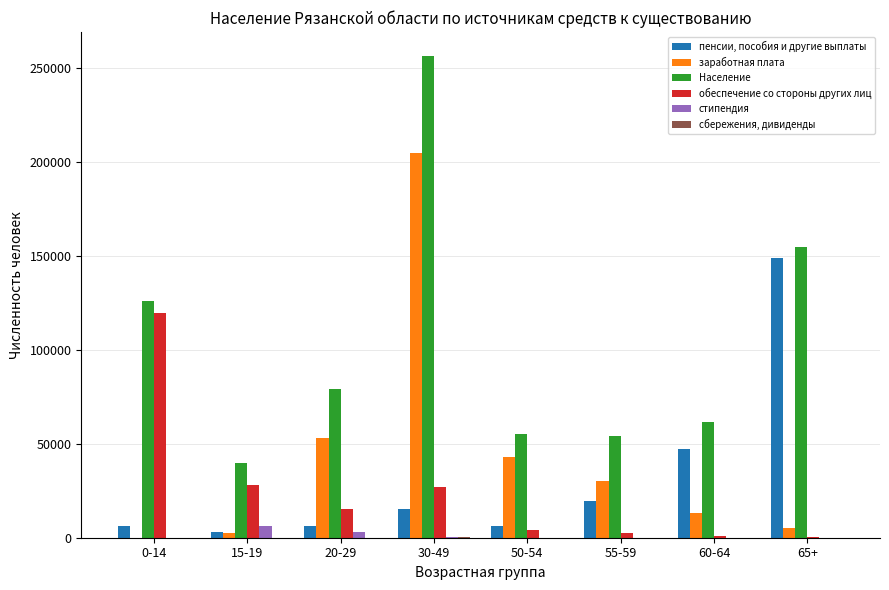

The value of заработная плата at 20-29 is 16993. True or false?

False